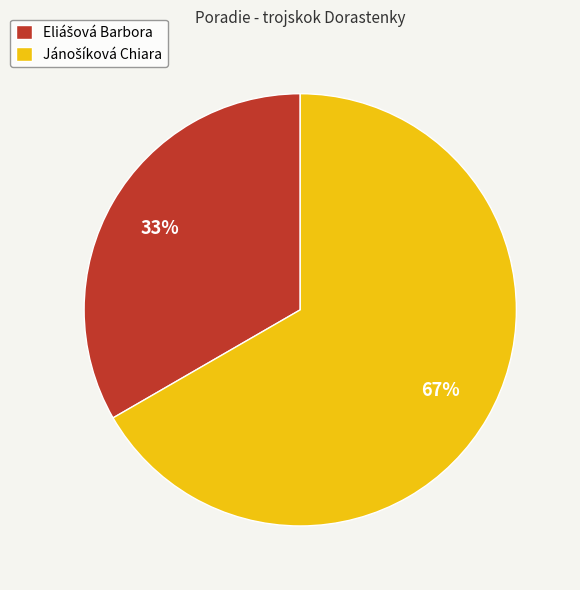

To the nearest percent, what is the average slice percentage?

50%